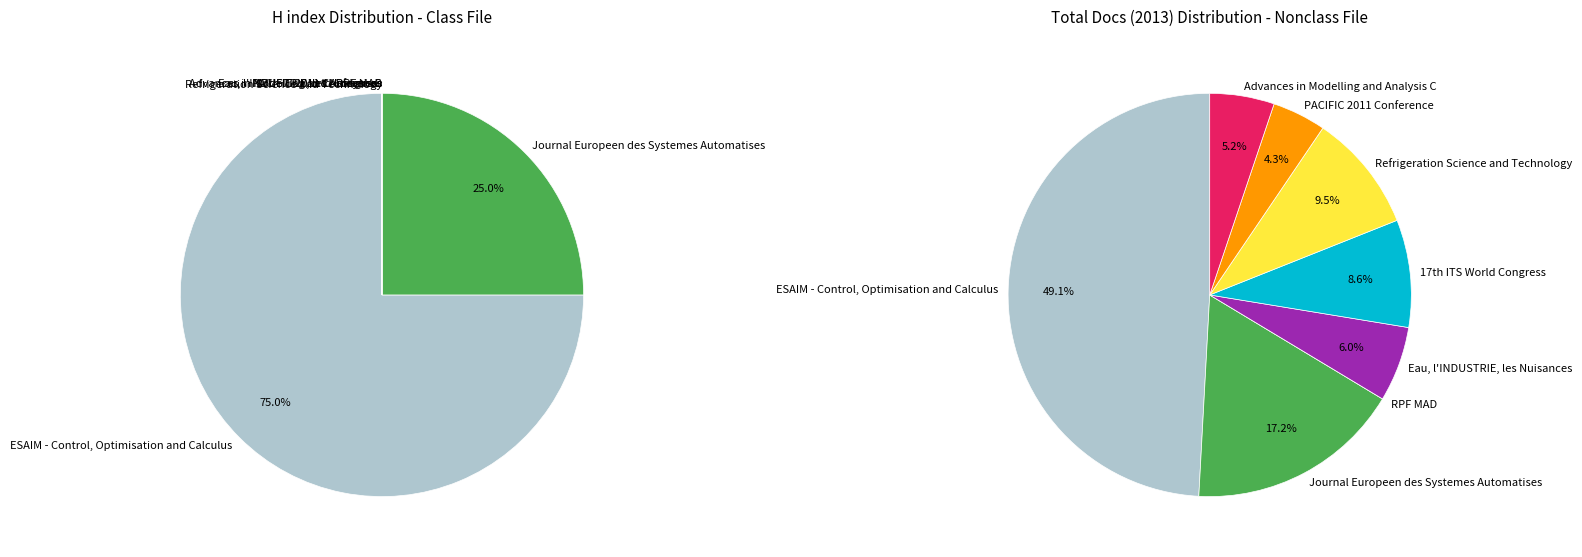

Which category has the biggest portion of the pie?

ESAIM - Control, Optimisation and Calculus